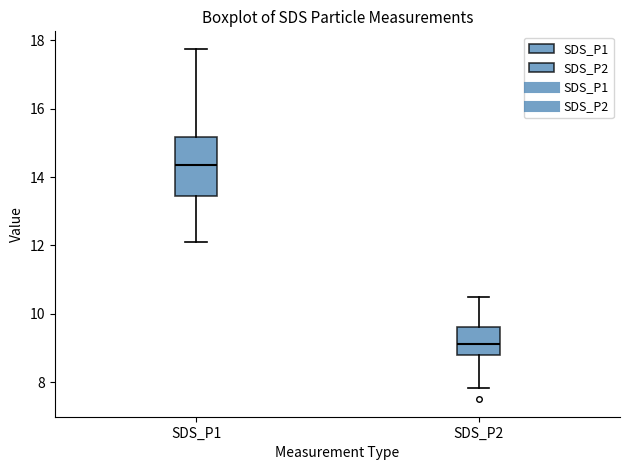

Which box is the tallest, from its lower edge to its upper edge?

SDS_P1